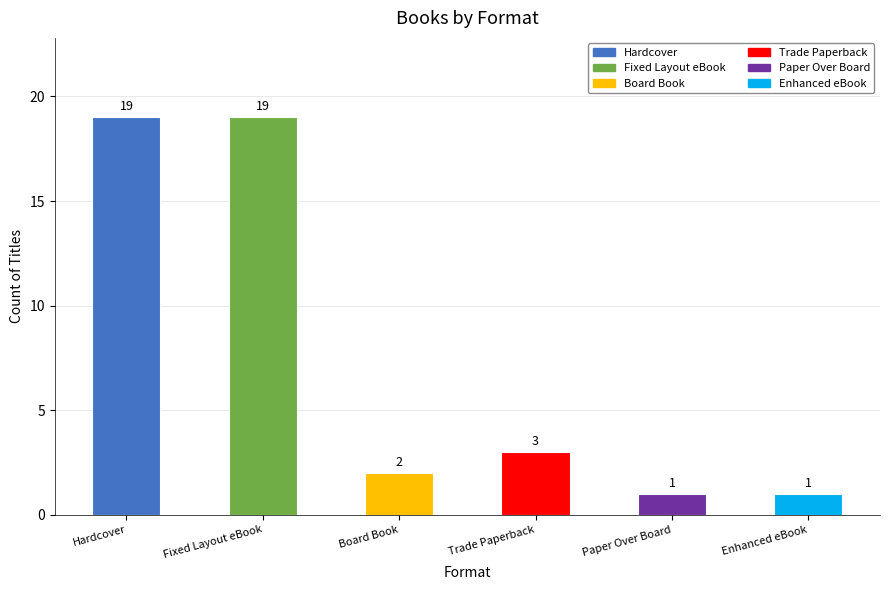

How many data points are less than 3?

3